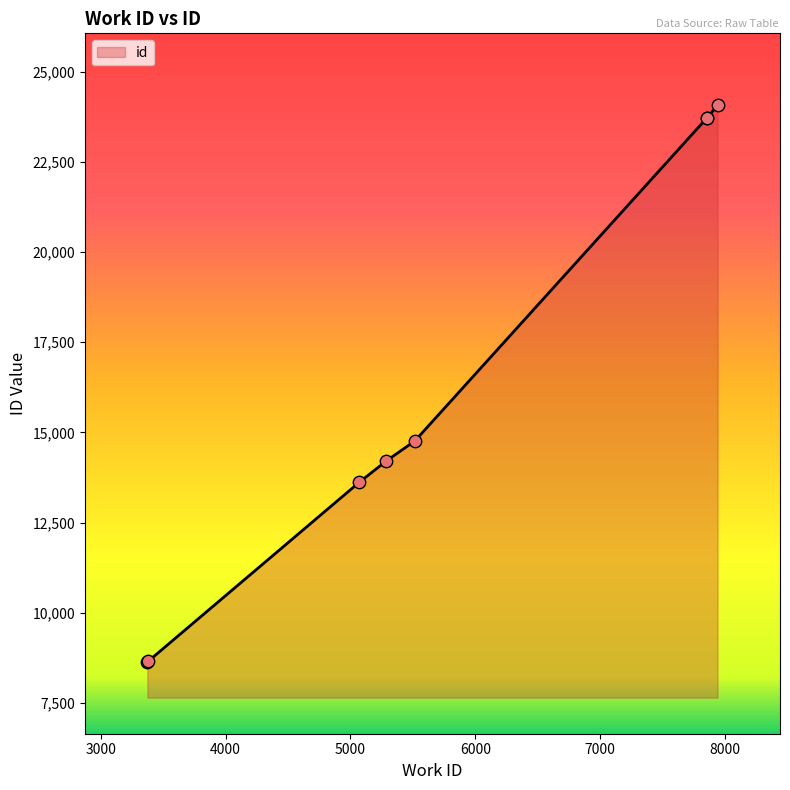

What is the ratio of the value at 5070 to the value at 7856?

0.6